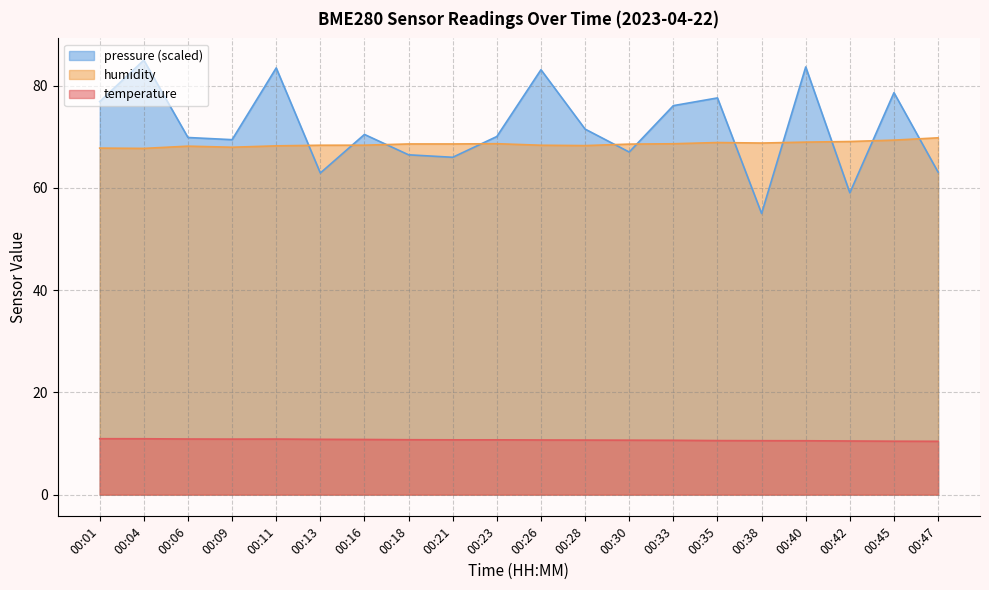

Where is the first local minimum for temperature?

00:09